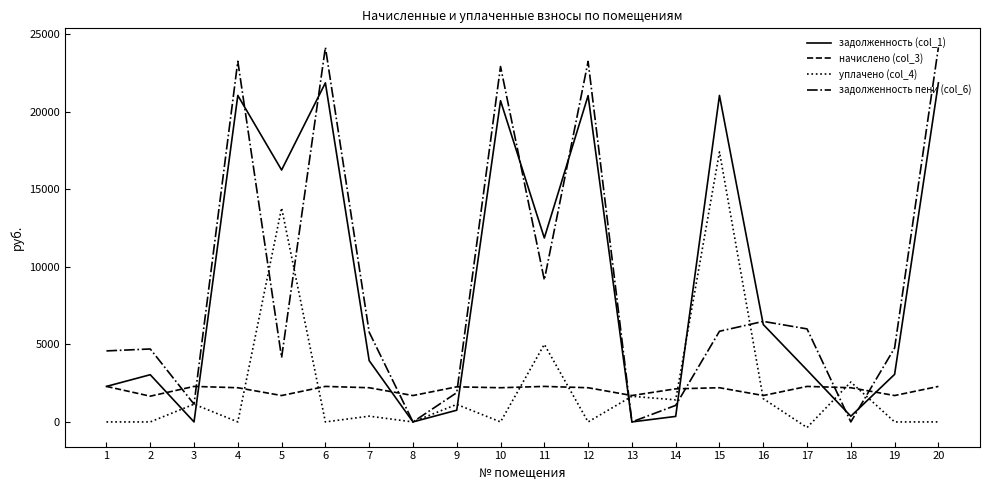

What is the difference between the maximum and minimum values in the задолженность пени (col_6) series?

24151.3